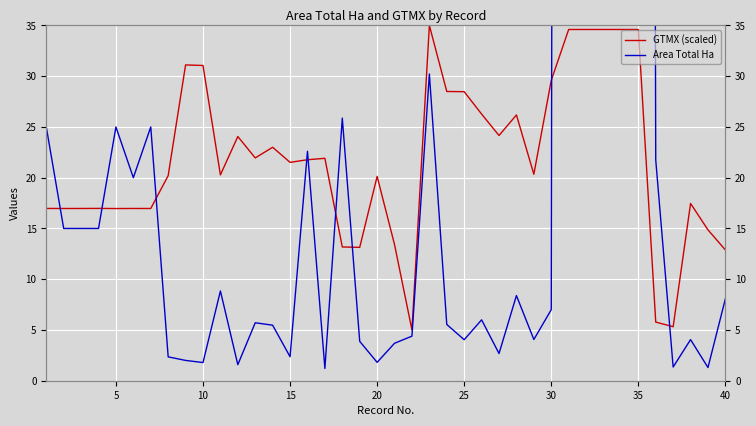

Which series ends up on top after the final intersection of GTMX (scaled) and Area Total Ha?

GTMX (scaled)